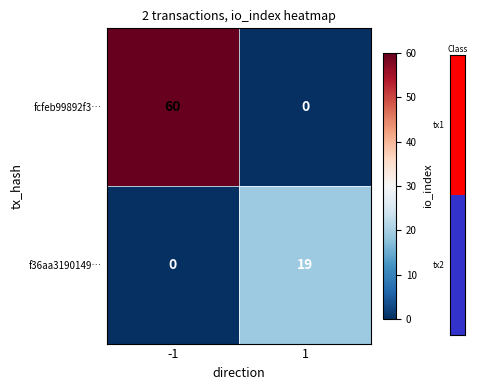

Which series changed the most between -1 and 1?

fcfeb99892f3…